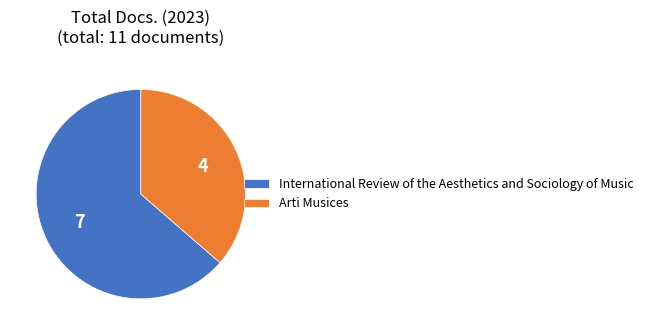

True or false: International Review of the Aesthetics and Sociology of Music accounts for 64% of the total.

True